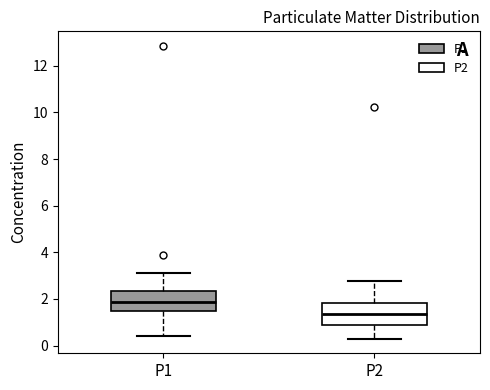

Which box's median line is the highest?

P1